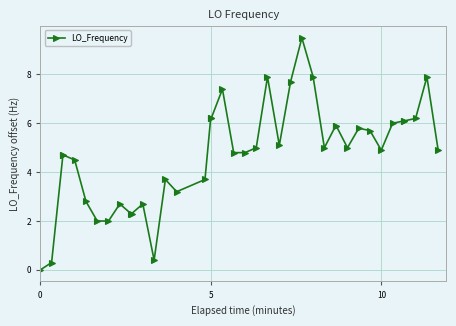

True or false: the data has more than 0 interior local peaks.

True